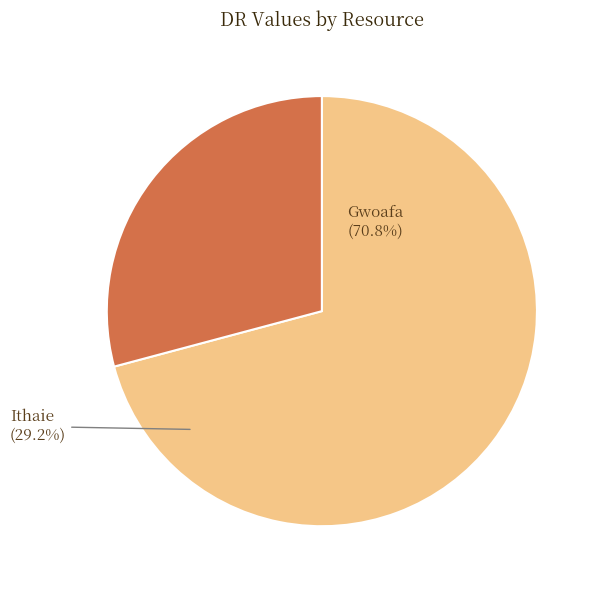

What percentage is the Gwoafa slice, to the nearest percent?

71%